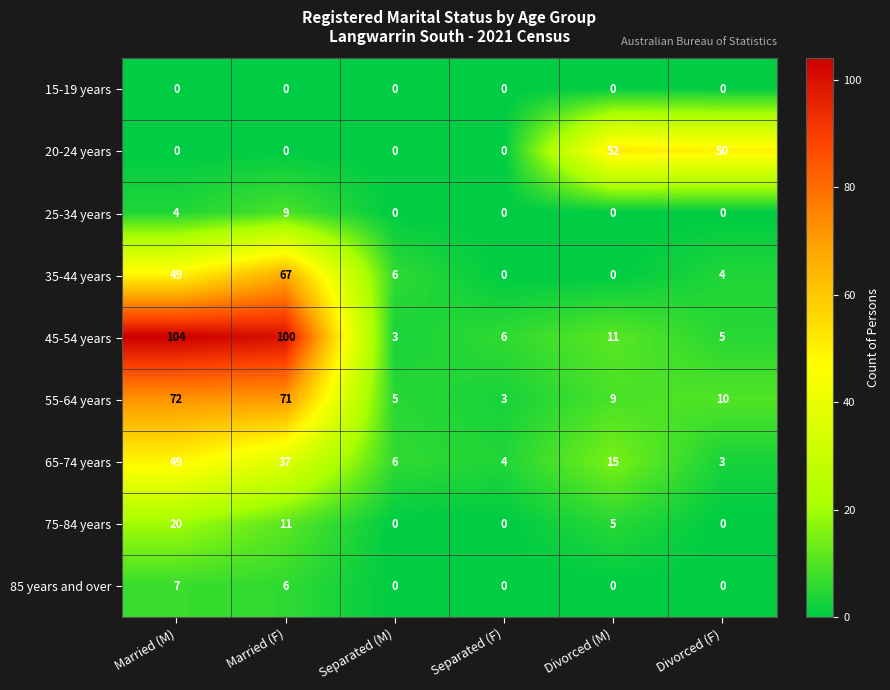

What is the difference between the highest and lowest values at Divorced (M)?

52